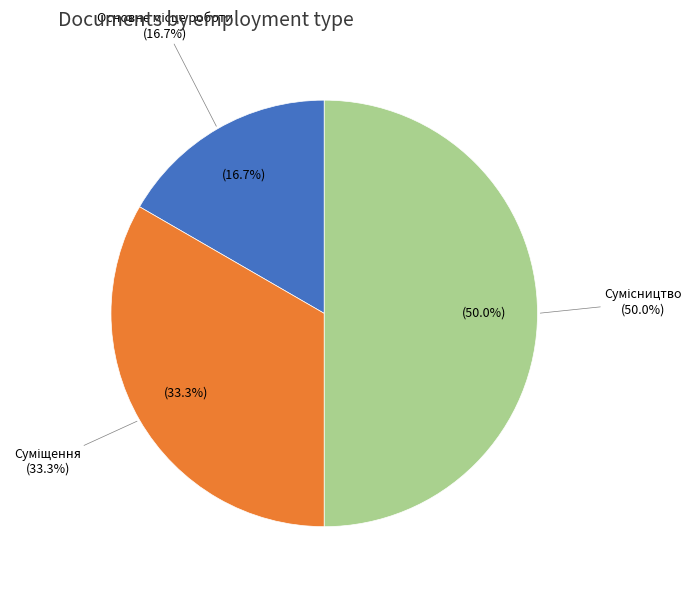

What is the largest slice in the pie chart?

Сумісництво